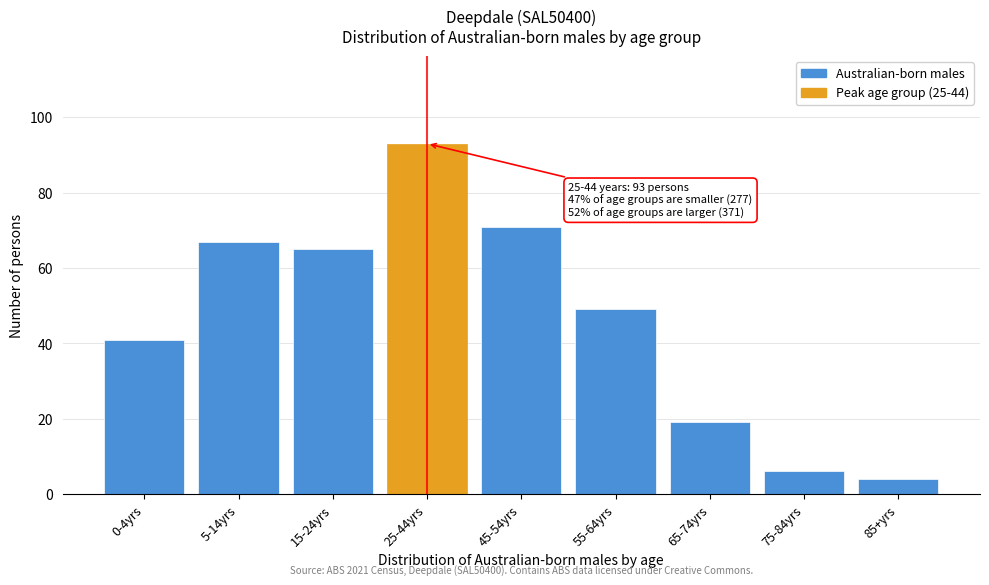

Reading right to left, list all the values displayed in this chart.

85+yrs=4	75-84yrs=6	65-74yrs=19	55-64yrs=49	45-54yrs=71	25-44yrs=93	15-24yrs=65	5-14yrs=67	0-4yrs=41